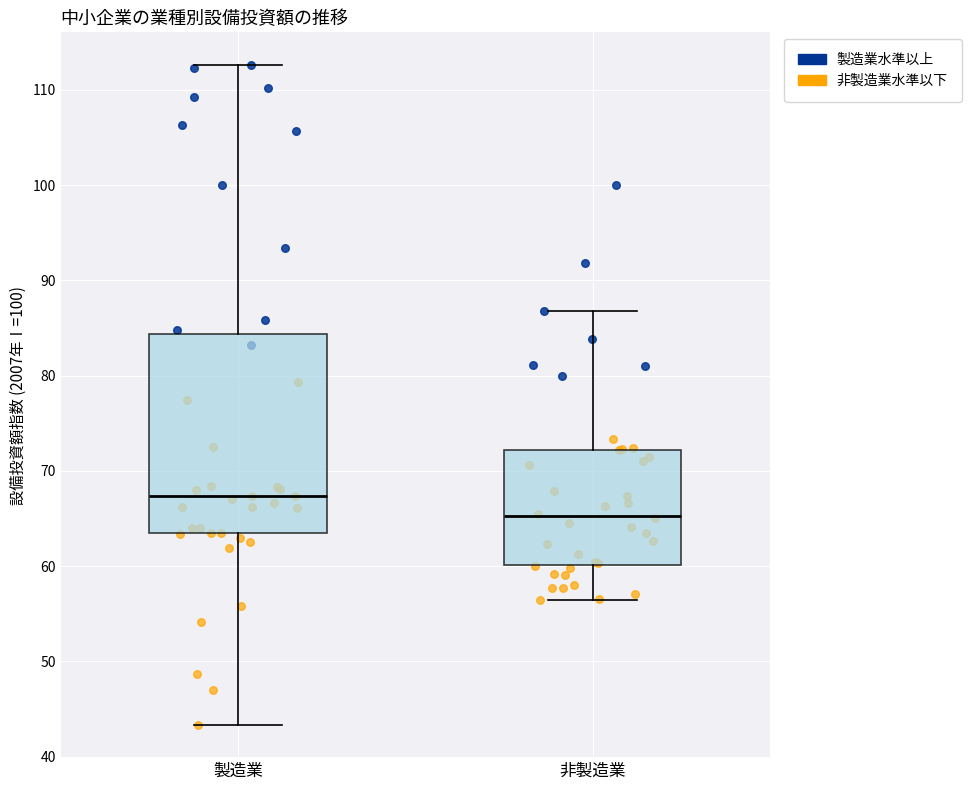

Where does the median line of the box for 非製造業 sit on the y-axis? The values are not printed on the chart, so give them approximately, as read against the axis.

65